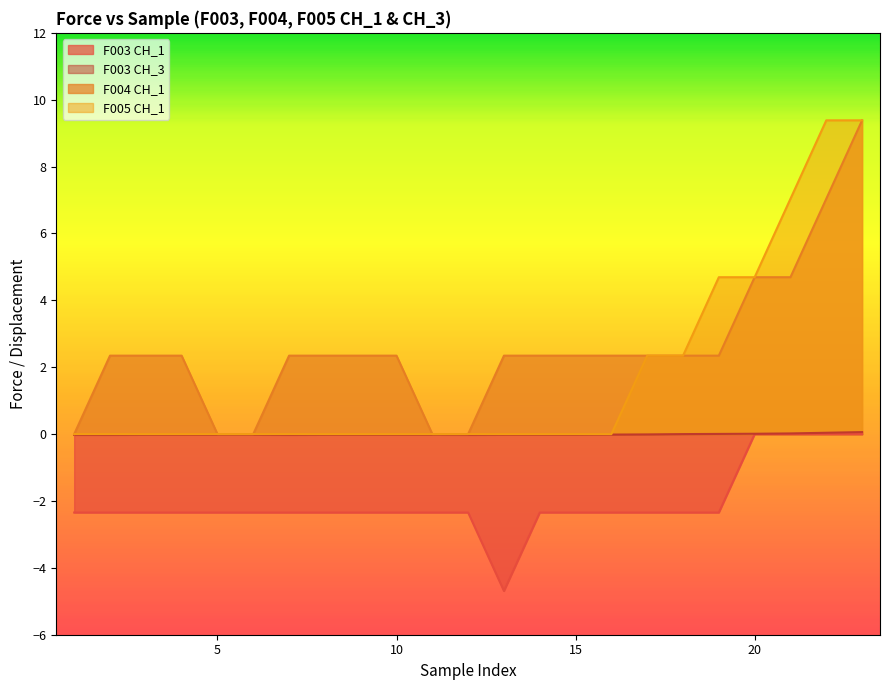

True or false: F004 CH_1 has a value of 2.3 at 14.

True